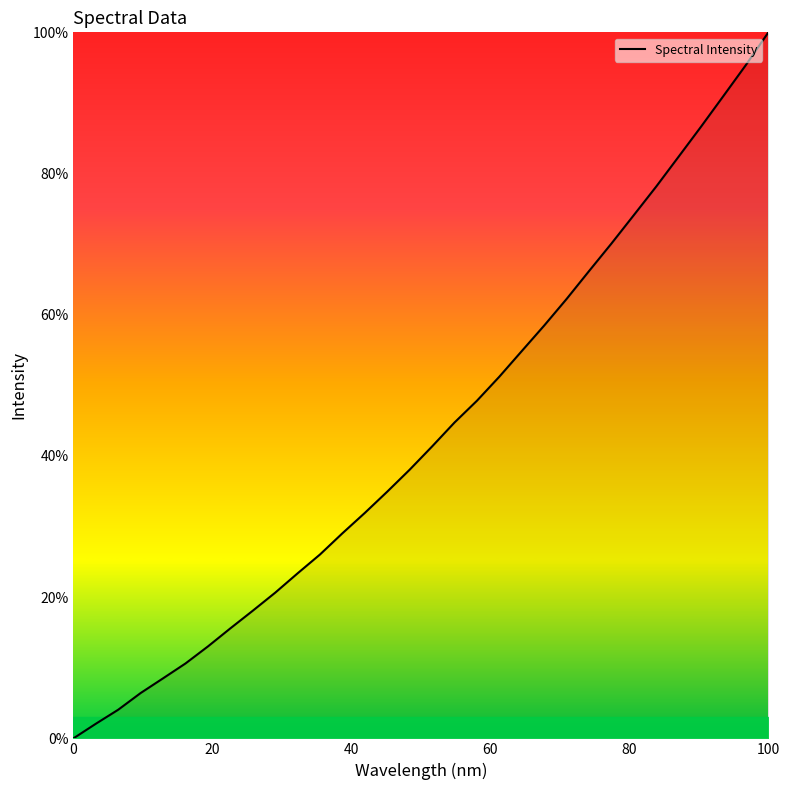

What is the sum of all values?

1387.1